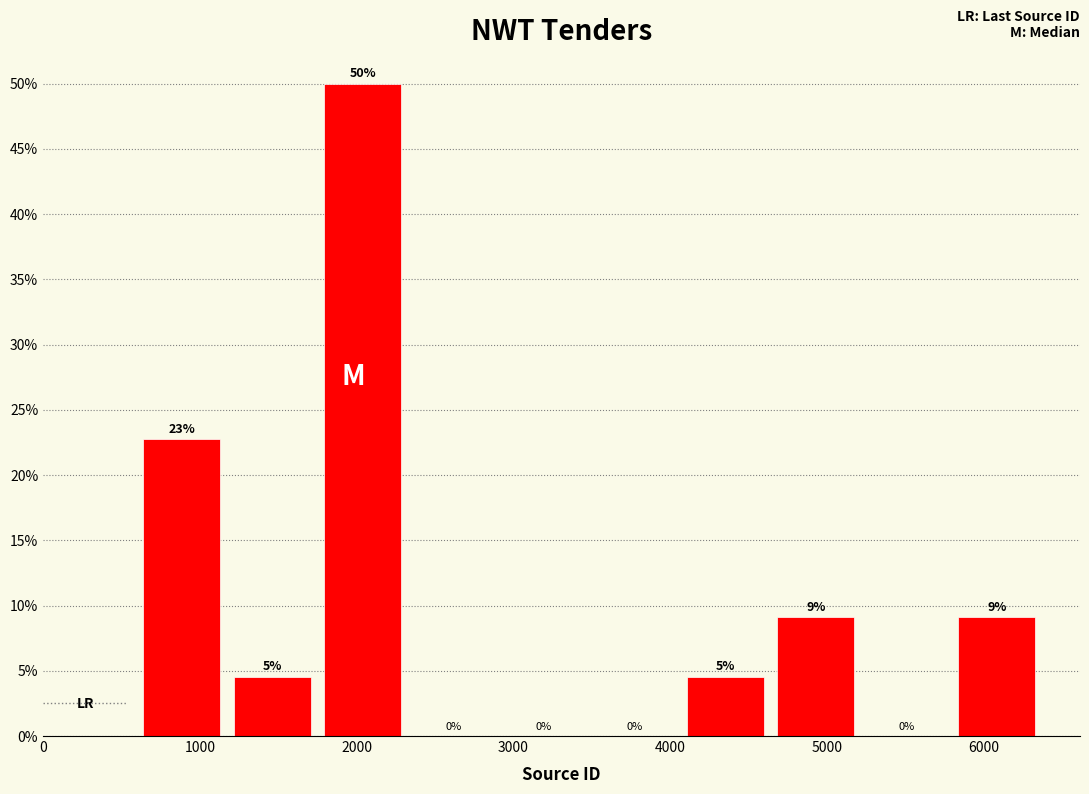

Over which range of the x-axis is the bar tallest?

1800 to 2400